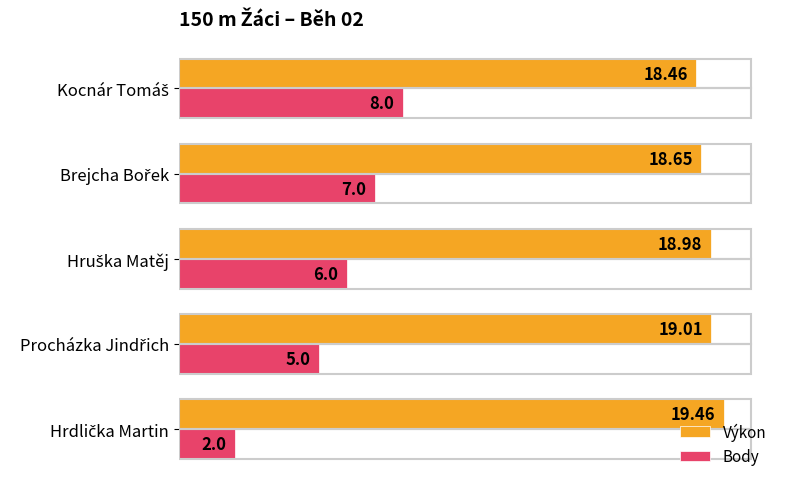

Which series has the largest range (max minus min)?

Body